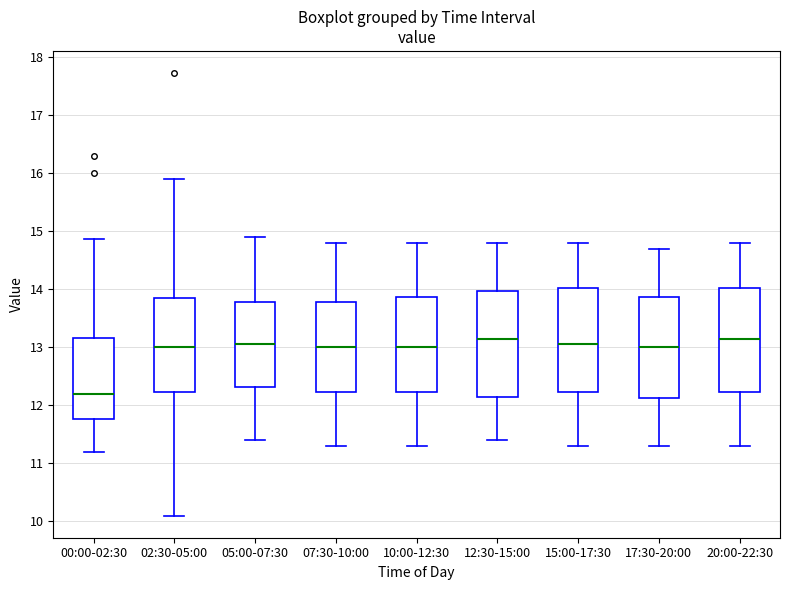

Which box has the lowest median line?

00:00-02:30